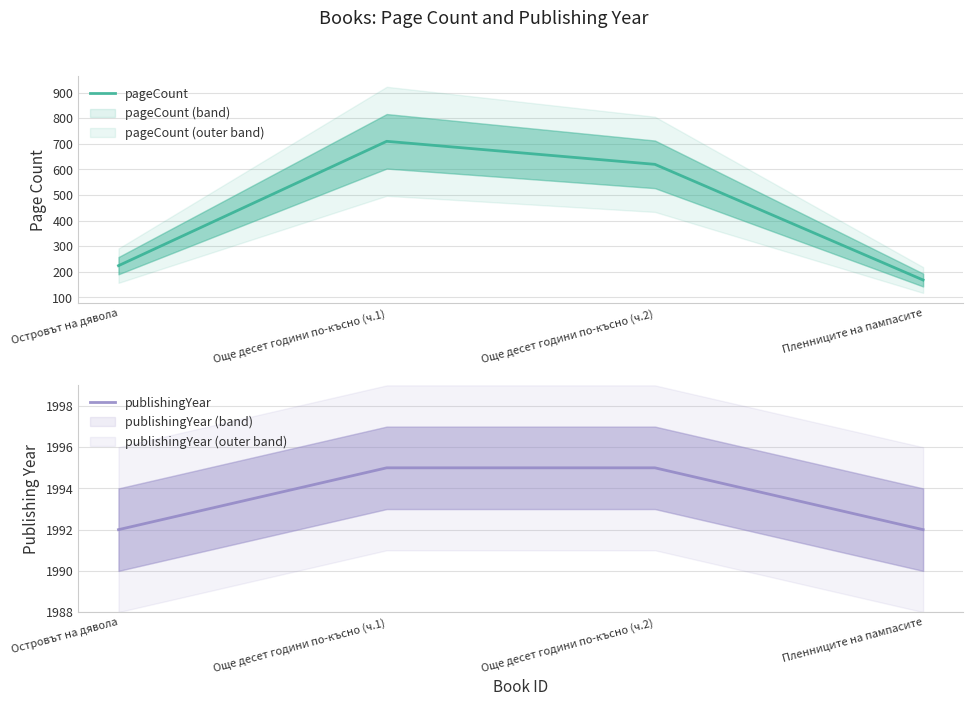

Count the publishingYear values in the range 1992 to 1995.

4